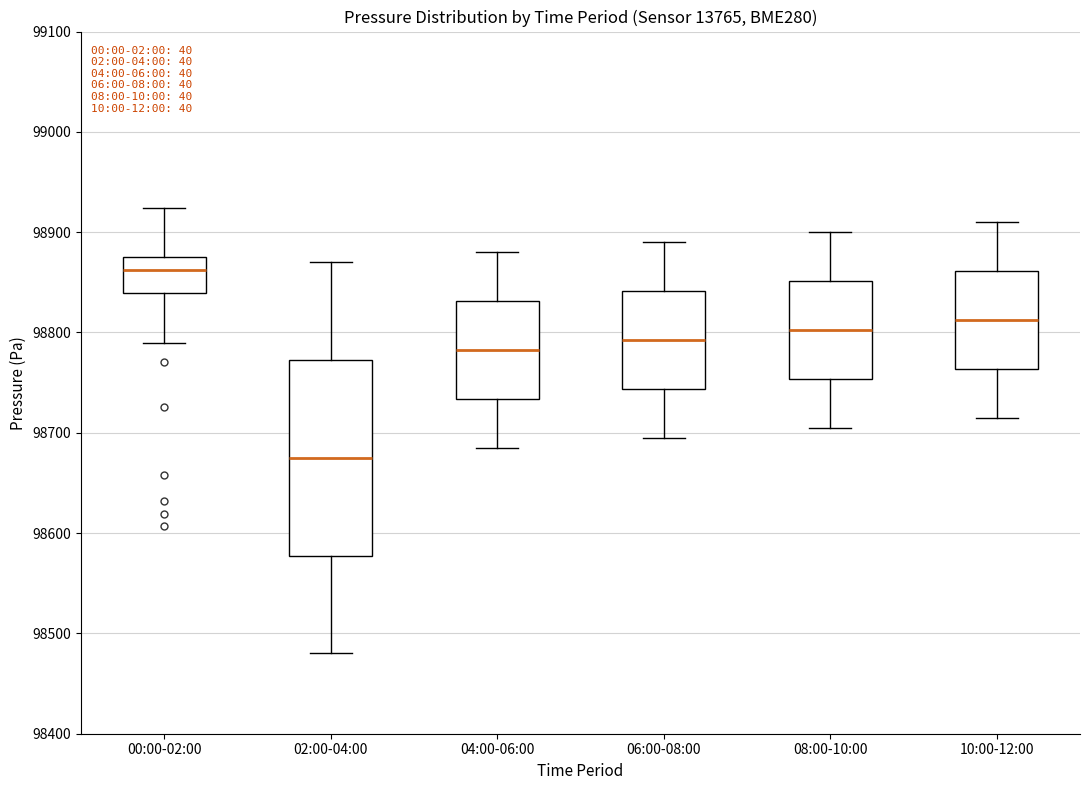

Where does the lower whisker of the box for 04:00-06:00 end on the y-axis? The values are not printed on the chart, so give them approximately, as read against the axis.

98690